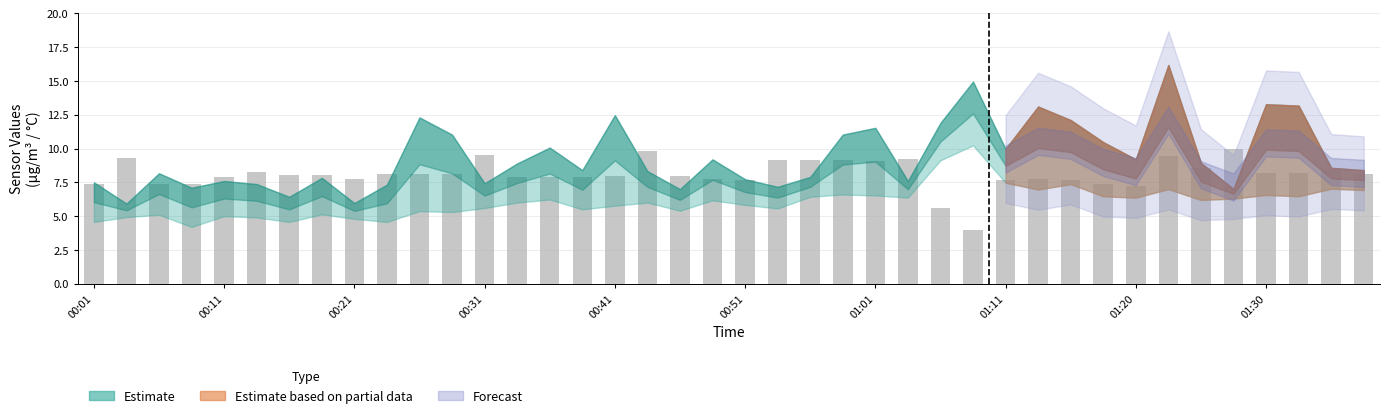

What is the difference between the second highest and second lowest values?

4.3